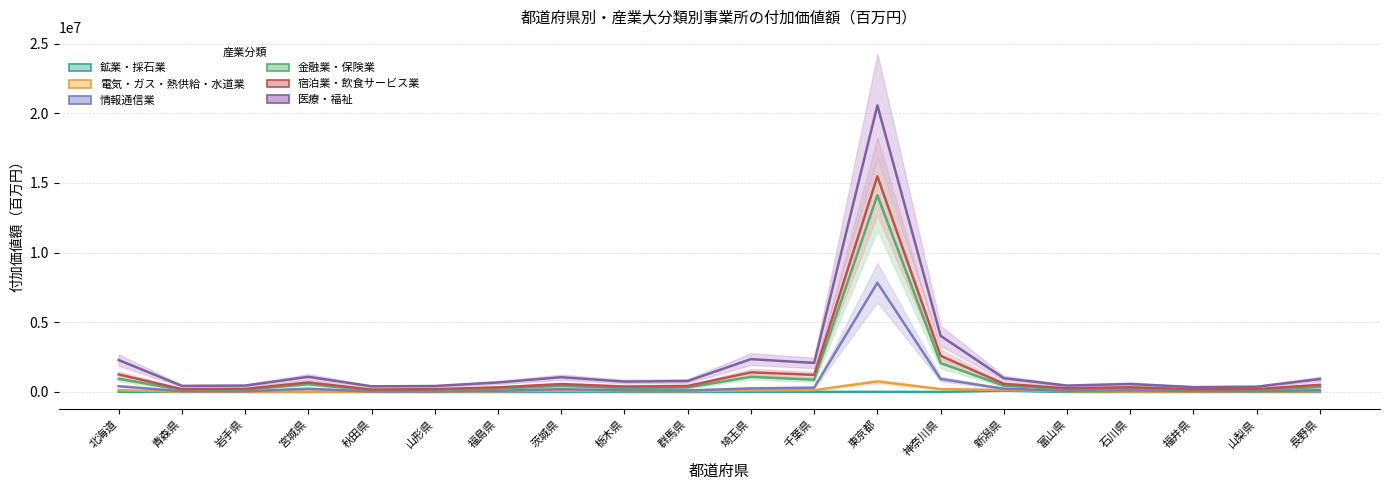

The 医療・福祉 series shows 302646 at 宮城県. True or false?

False